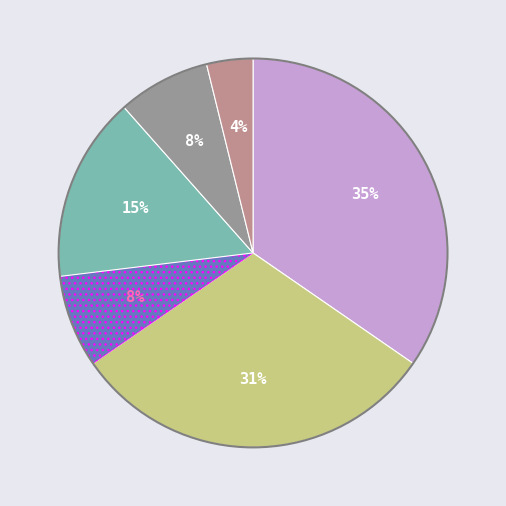

To the nearest percent, what is the average slice percentage?

17%